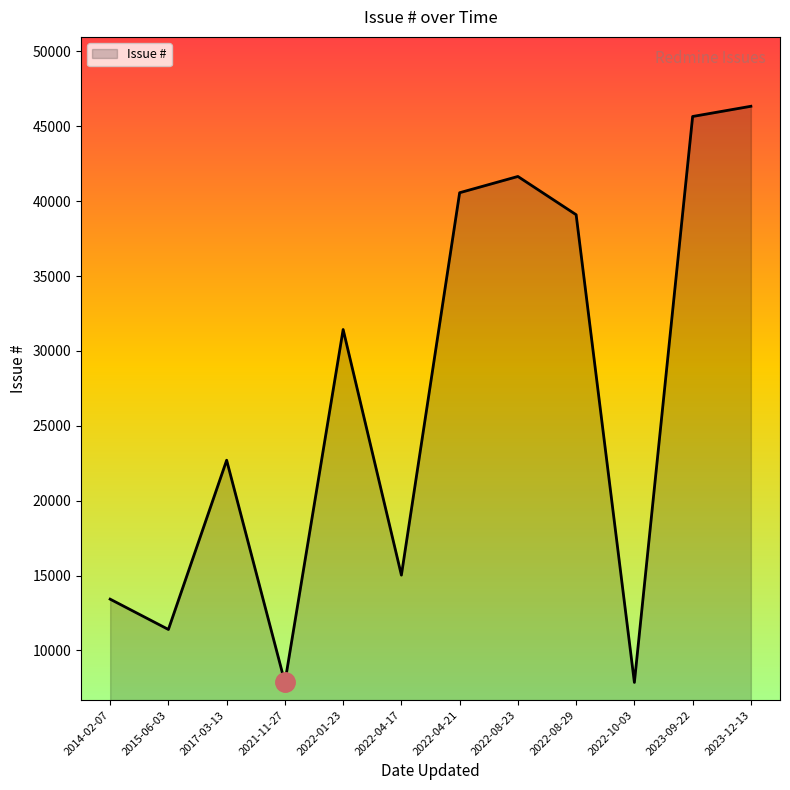

Which category has the highest value across all series?

2023-12-13